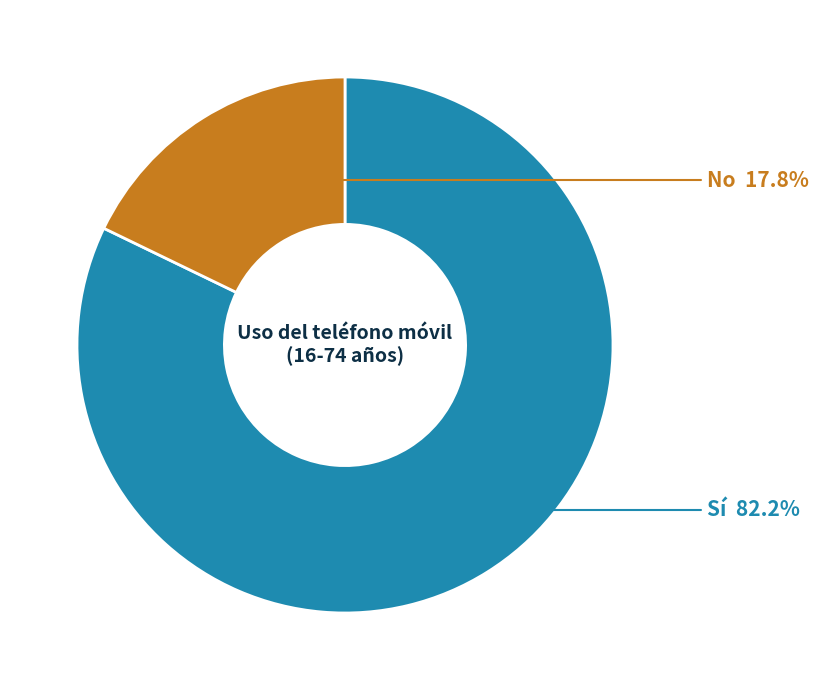

What is the largest slice in the pie chart?

Sí